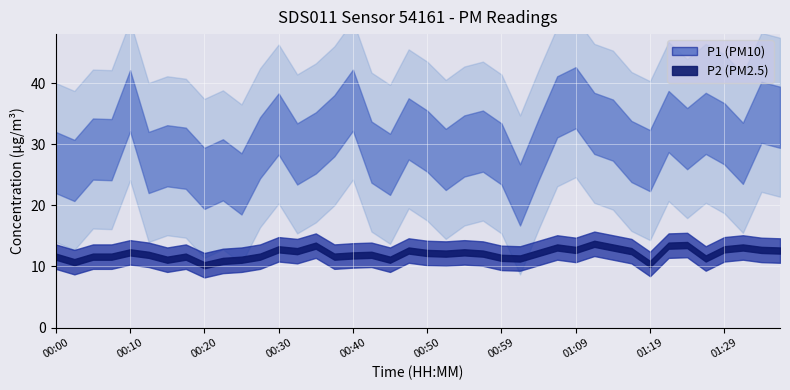

What is the difference between the highest and lowest values at 01:26?

22.1